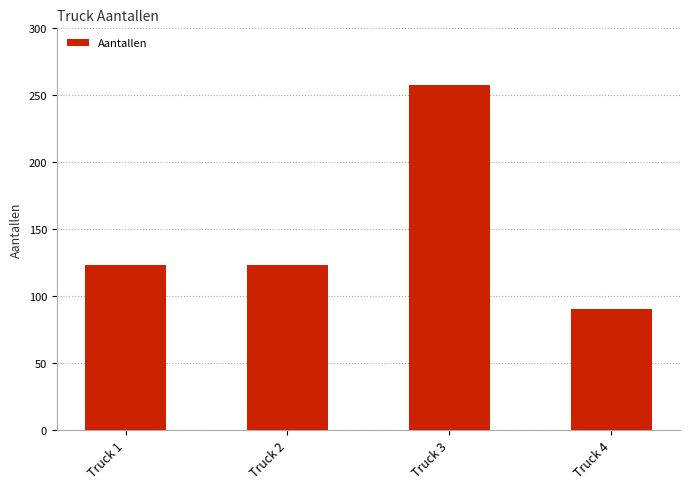

Between Truck 4 and Truck 3, which is larger?

Truck 3